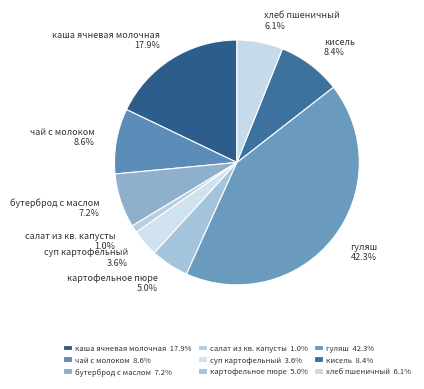

To the nearest percent, what is the average slice percentage?

11%